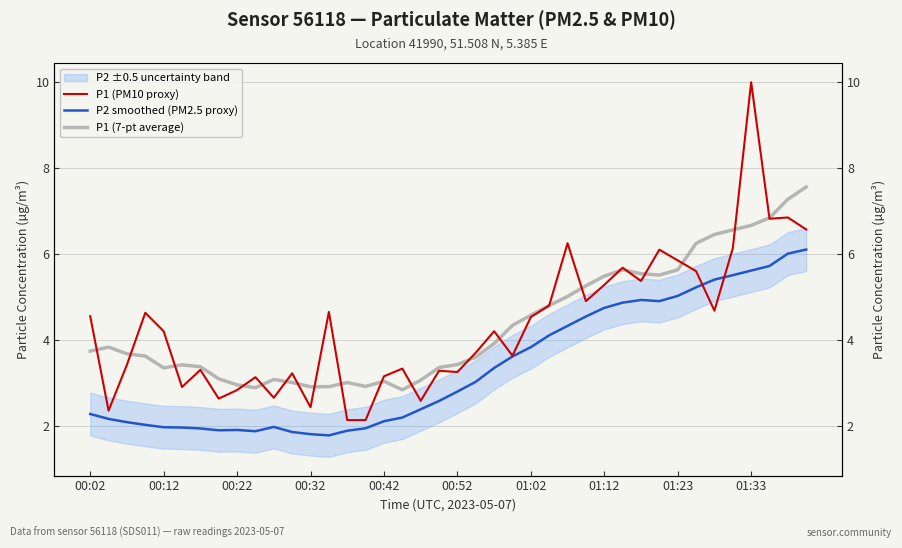

Is the value of P1 (7-pt average) at 23 greater than the value of P1 (PM10 proxy) at 29?

No